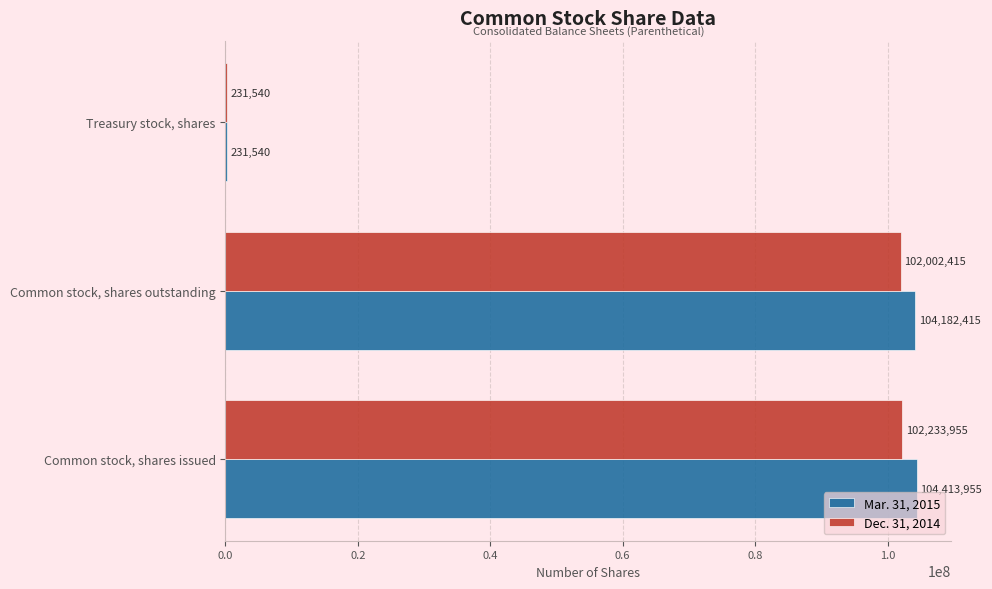

Which series has the largest total across all categories?

Mar. 31, 2015